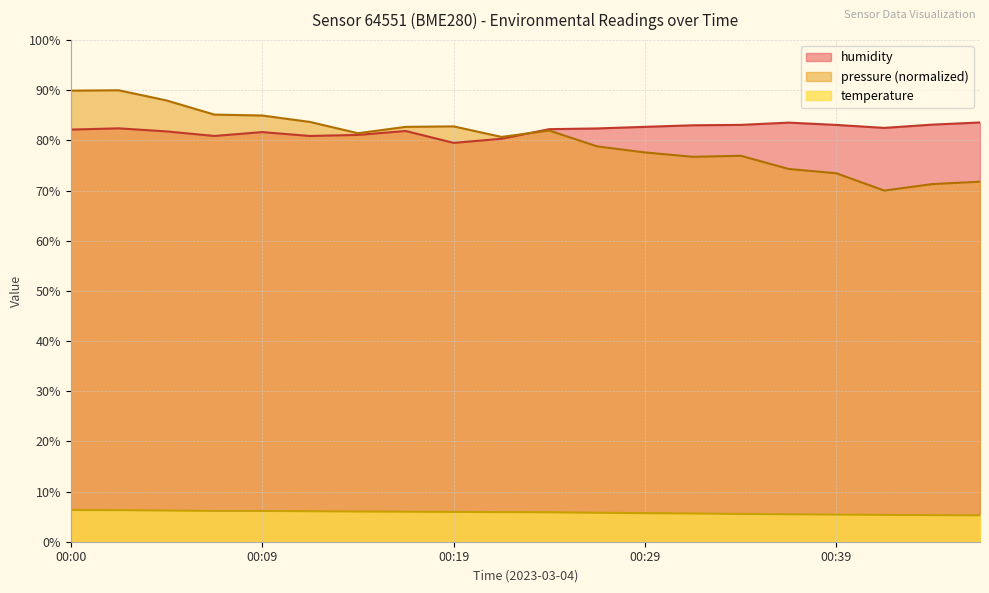

Which series has the widest spread of values?

pressure (normalized)